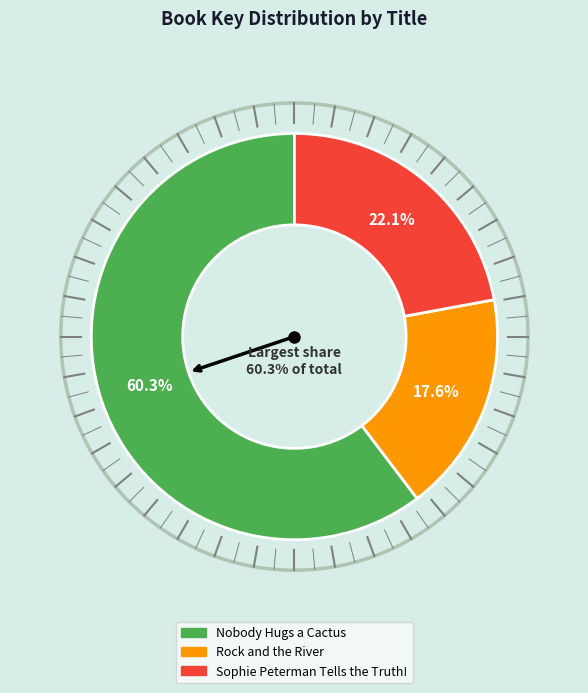

To the nearest percent, what is the average slice percentage?

33%